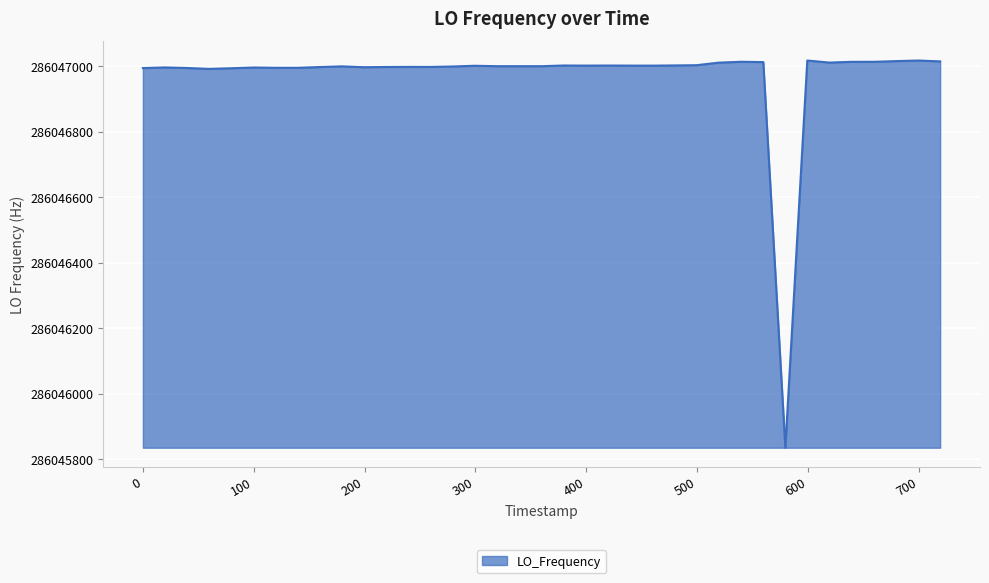

What is the smallest value displayed?

286045835.0